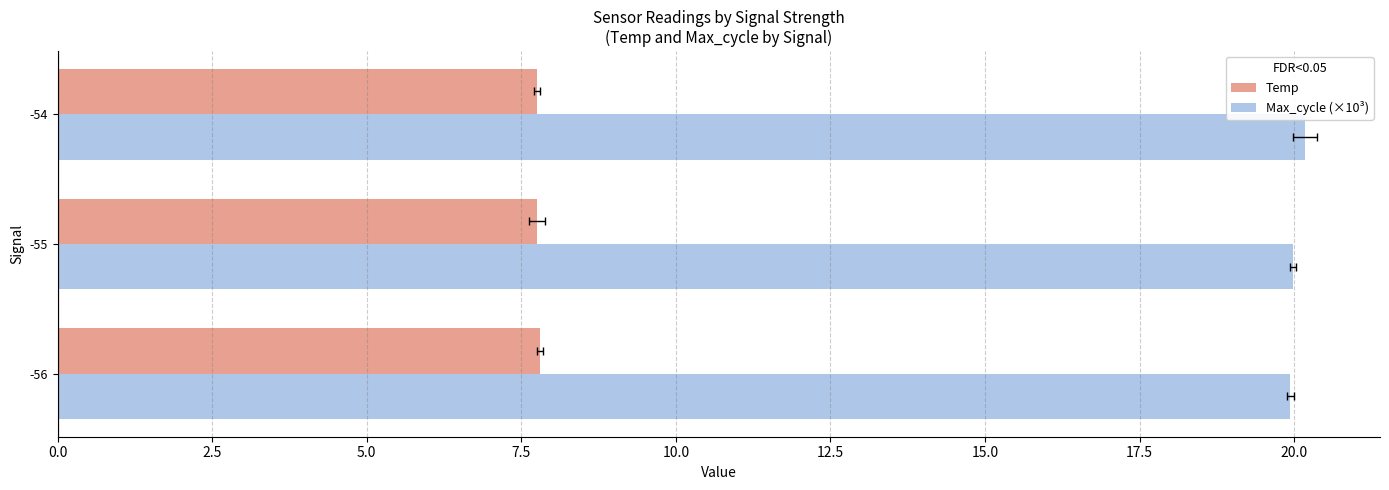

What is the minimum value for Temp?

7.8